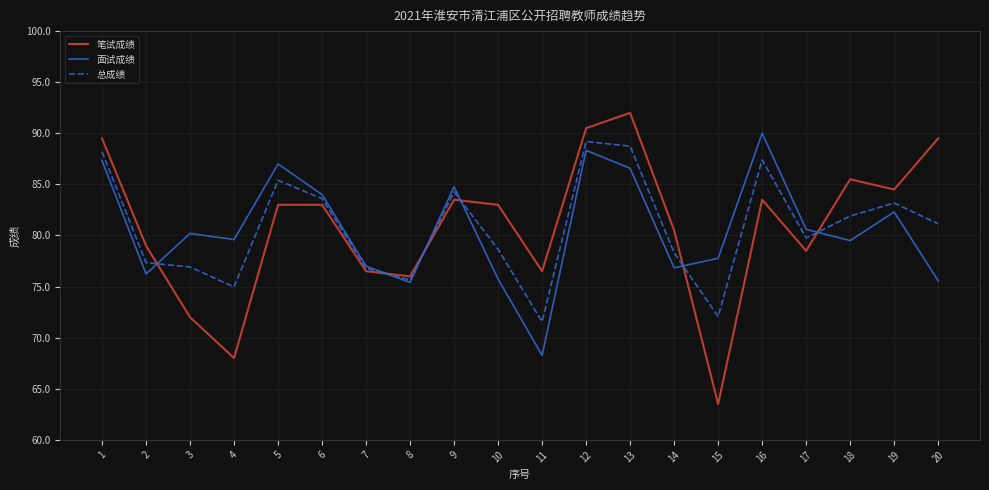

The 面试成绩 series shows 87.3 at 1. True or false?

True